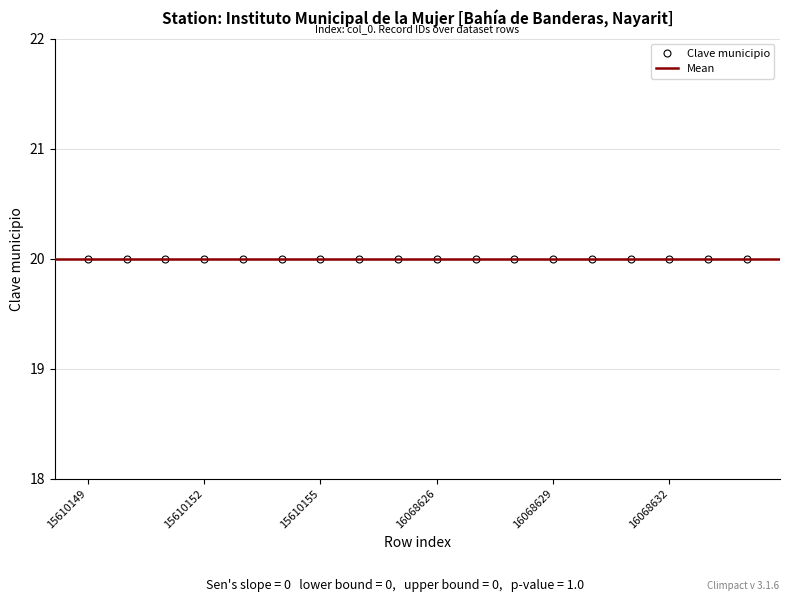

List the labels in order of value, largest first.

16068634, 16068633, 16068632, 16068631, 16068630, 16068629, 16068628, 16068627, 16068626, 15610157, 15610156, 15610155, 15610154, 15610153, 15610152, 15610151, 15610150, 15610149